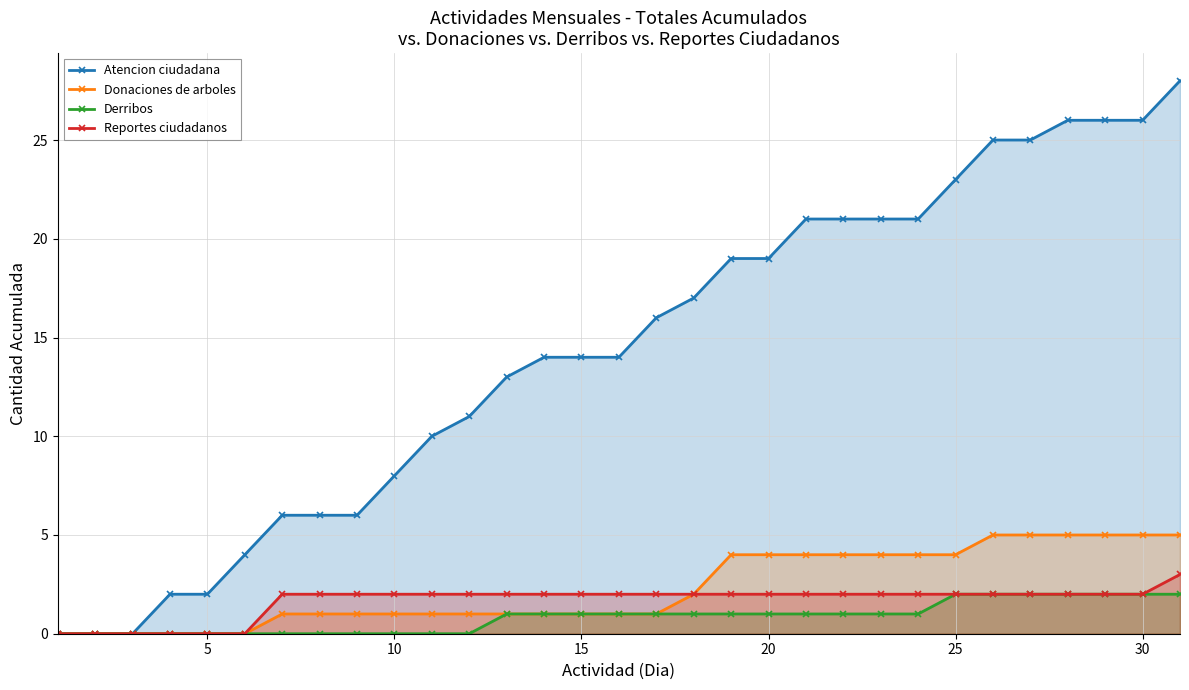

True or false: Donaciones de arboles and Atencion ciudadana cross at least once.

False